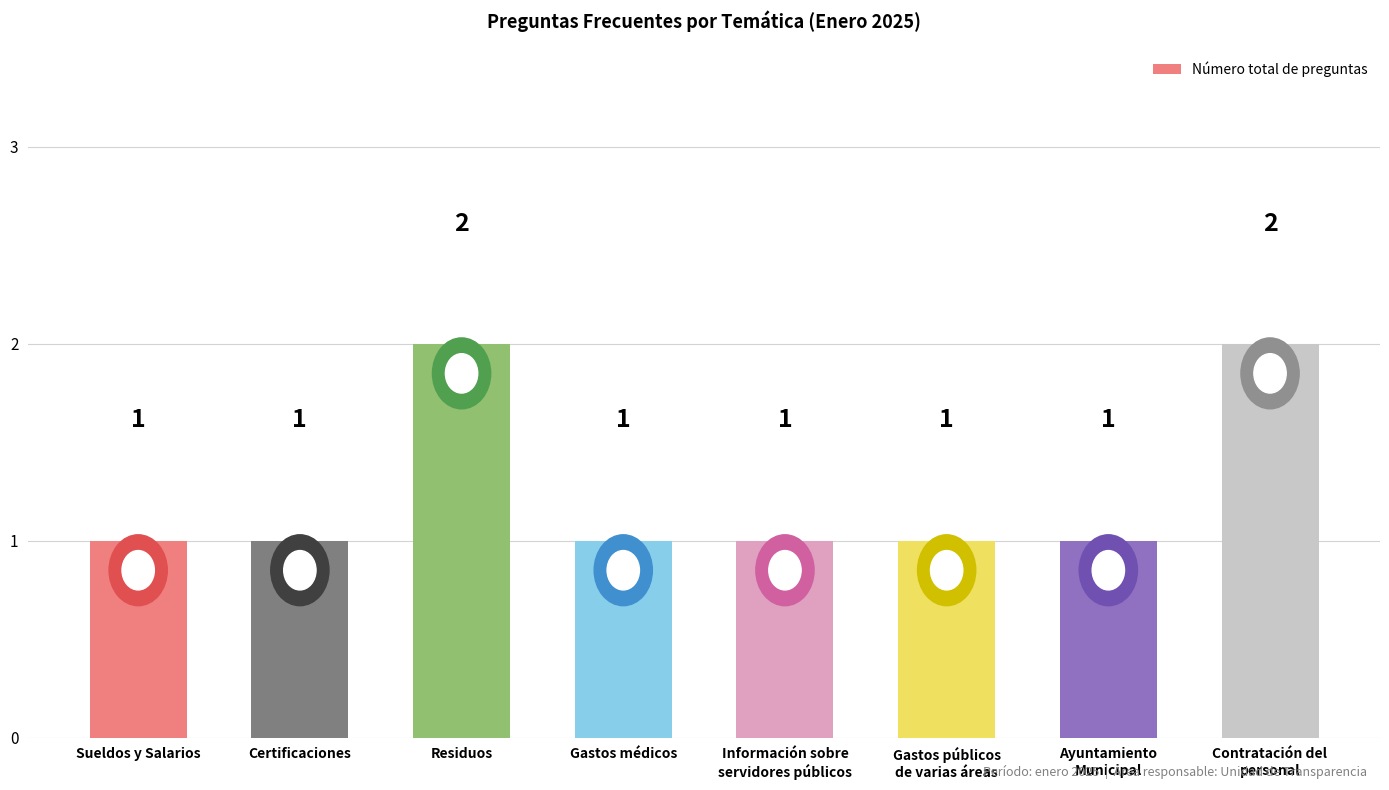

What is the minimum value shown in the chart?

1